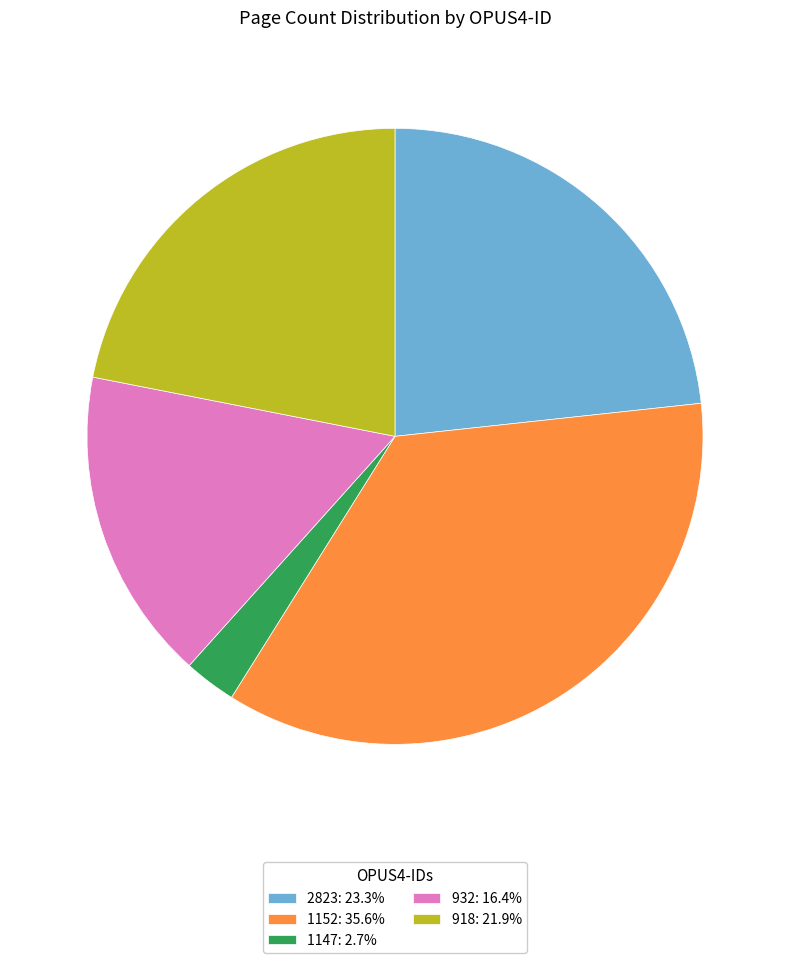

Is there any slice that represents more than half of the pie?

No